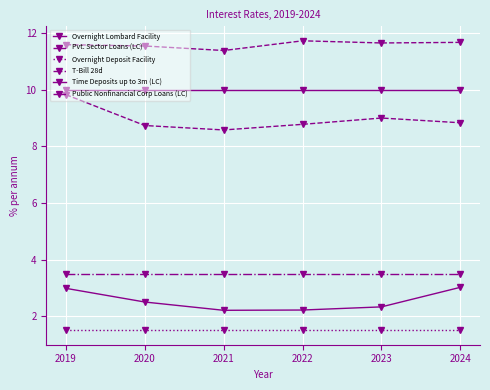

How many distinct data groups are displayed?

6